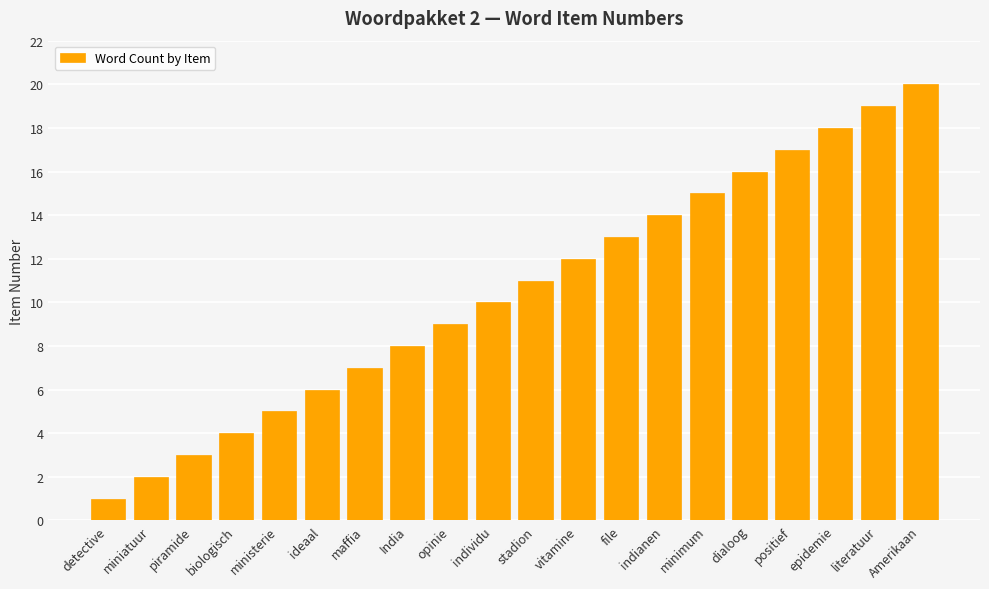

Is it true that the value at vitamine is 12?

True